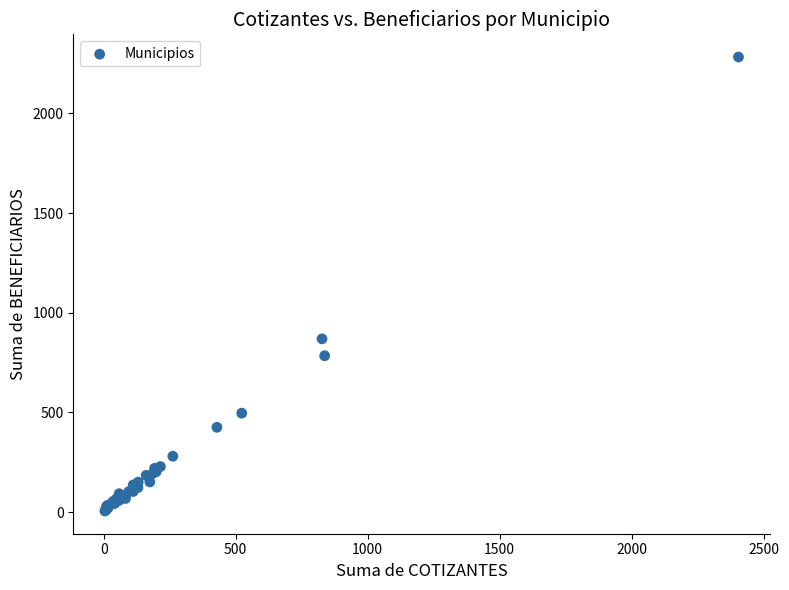

What Y value in the scatter plot is closest to 1144?

869